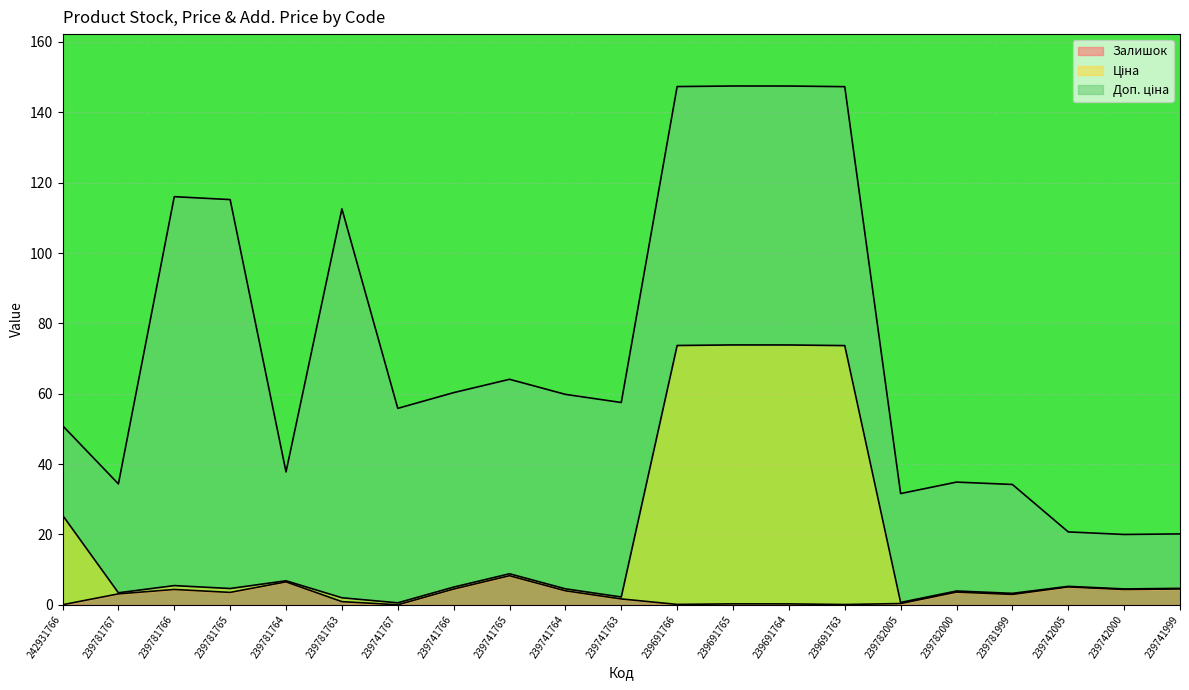

What is the value of the Залишок point at the 6th from the left?

0.9